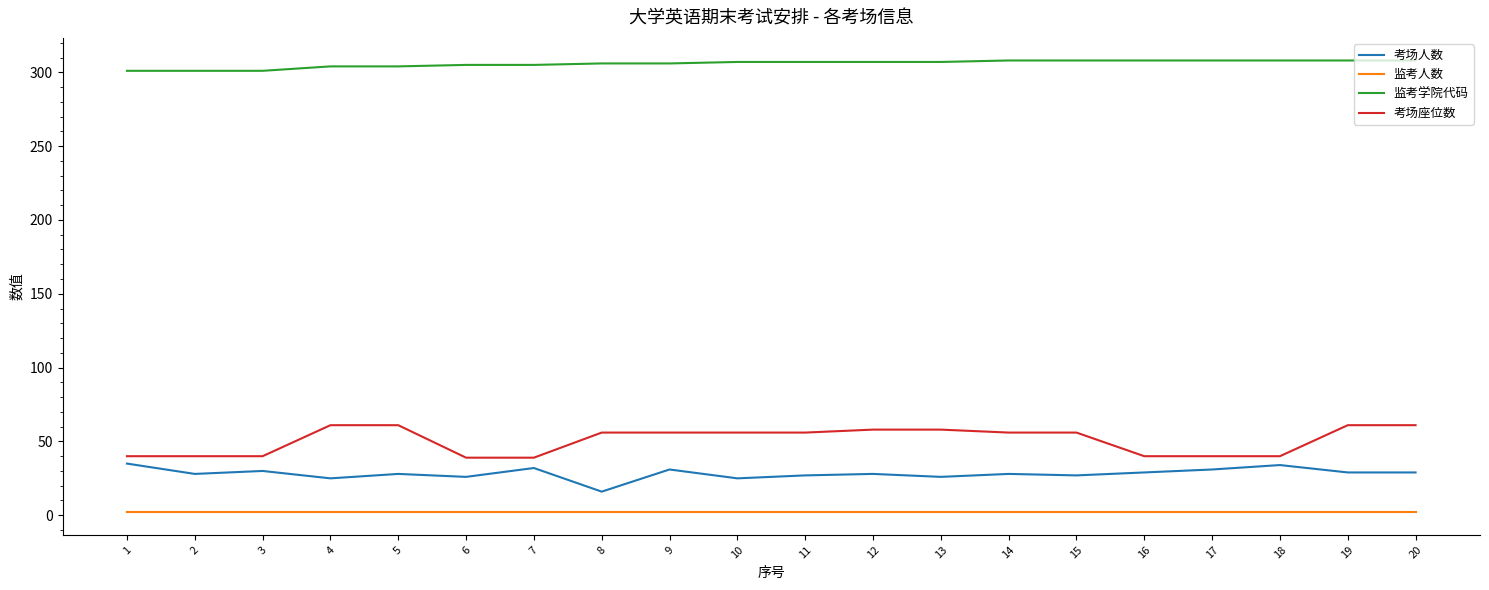

What is the maximum value for 考场人数?

35